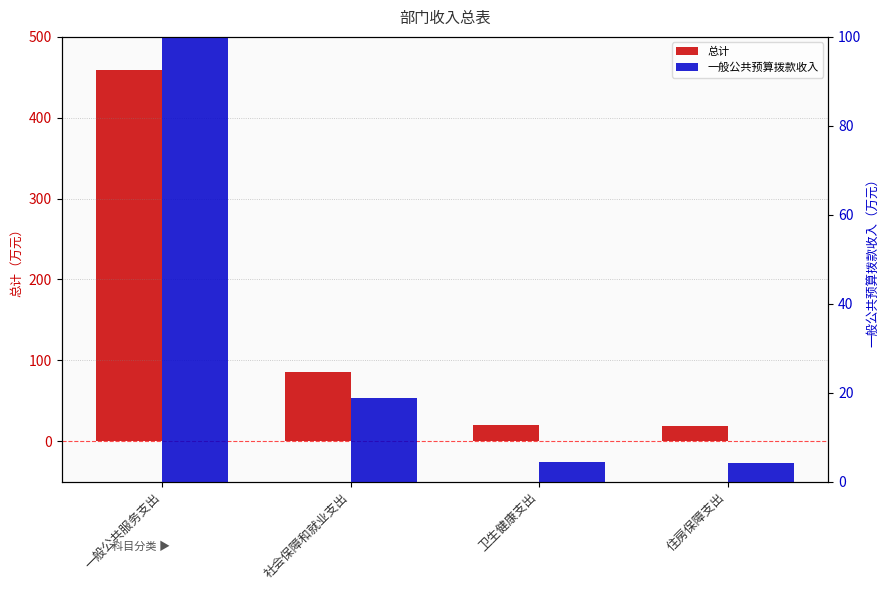

What is the label of the 3rd bar from the left?

卫生健康支出